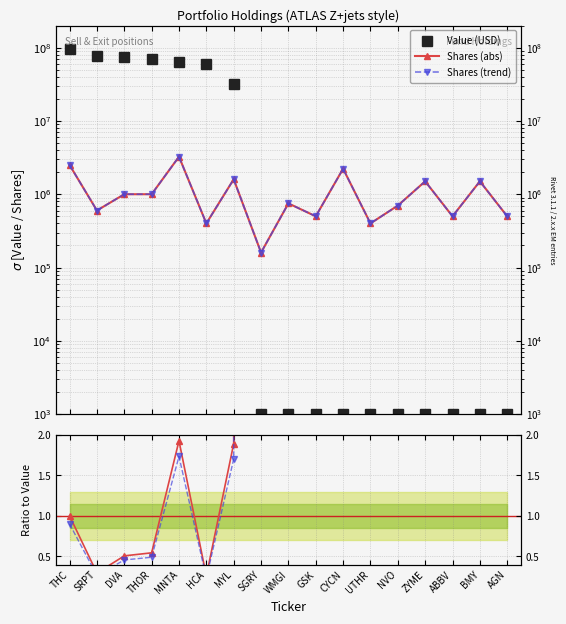

Is the value of Shares (abs) at ABBV greater than the value of Value (USD) at SGRY?

Yes